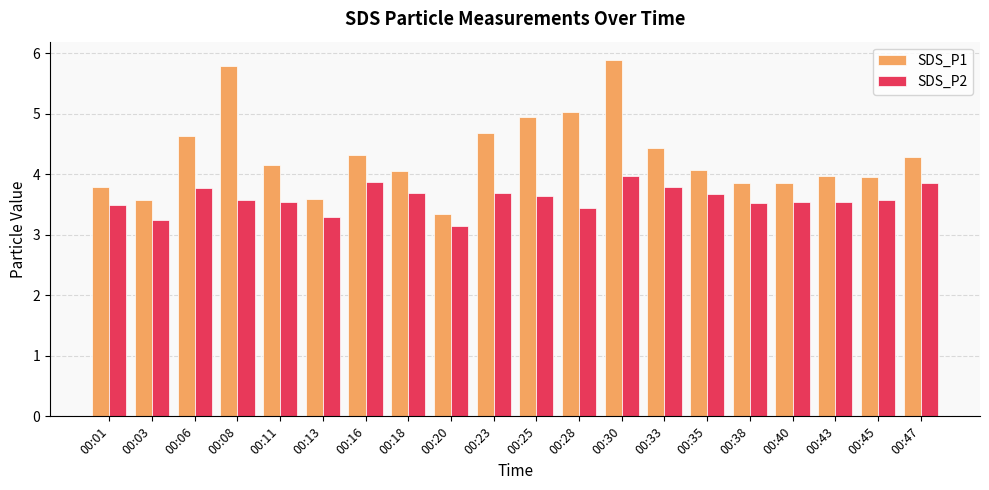

Which series changed the most between 00:03 and 00:40?

SDS_P2